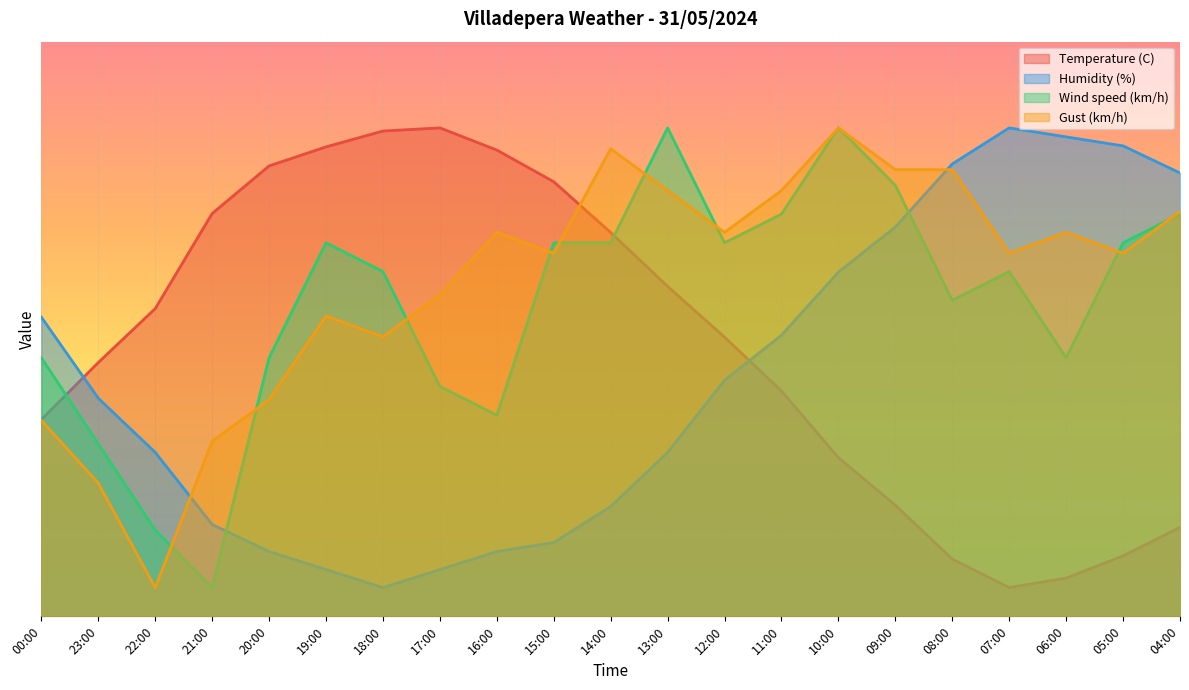

What is the difference between the maximum and minimum values in the Temperature (C) series?

80.0